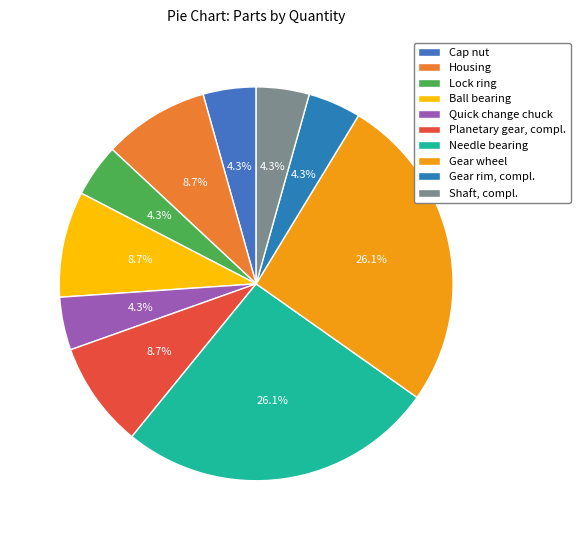

What portion of the pie excludes Quick change chuck?

95.7%